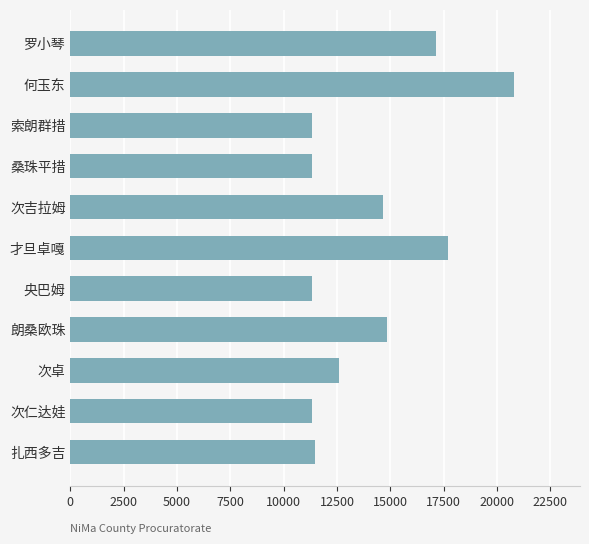

How many bars are there in total?

11